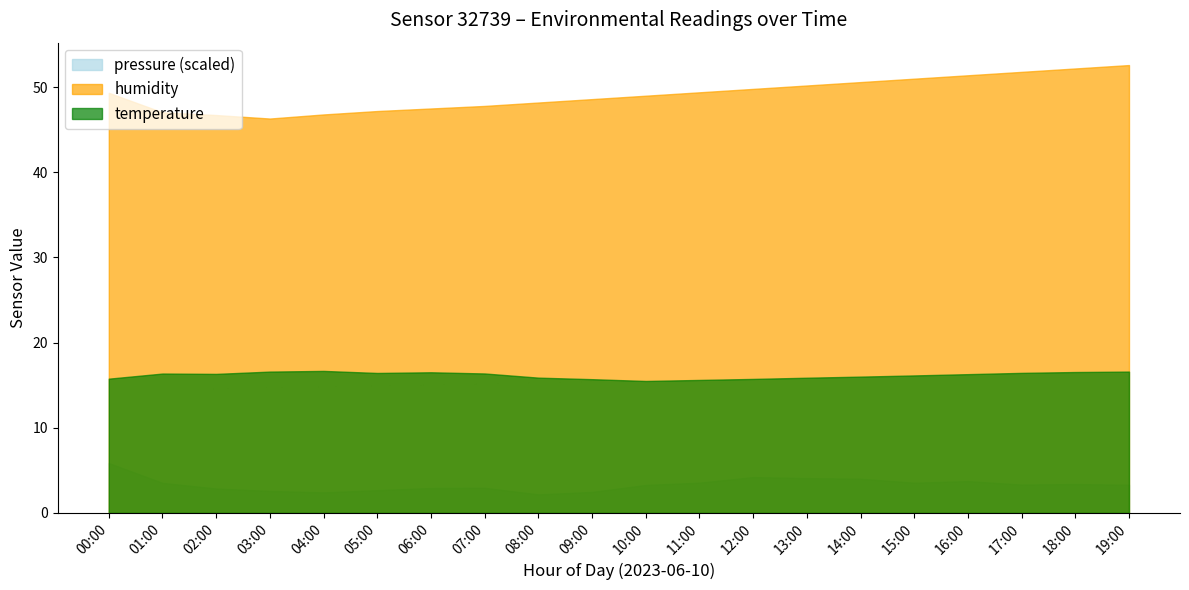

What is the average value of the temperature series?

16.2